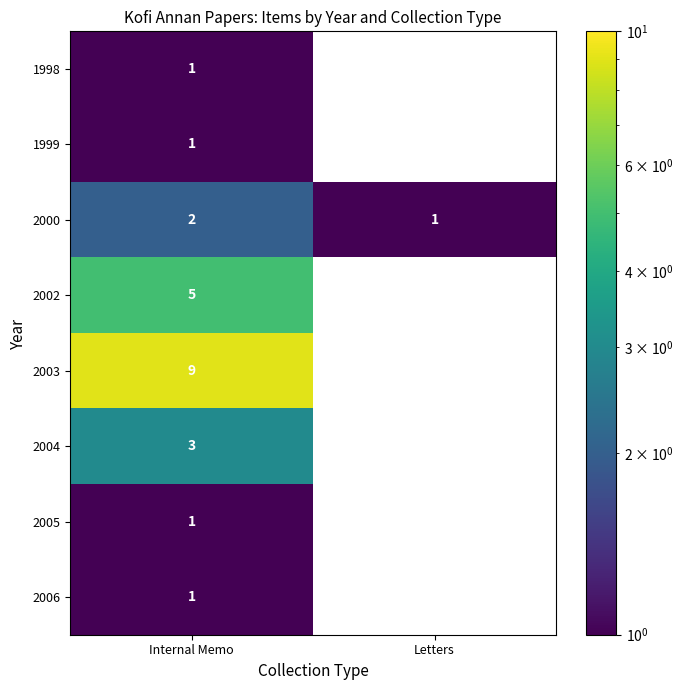

The 1999 series shows 1 at Internal Memo. True or false?

True